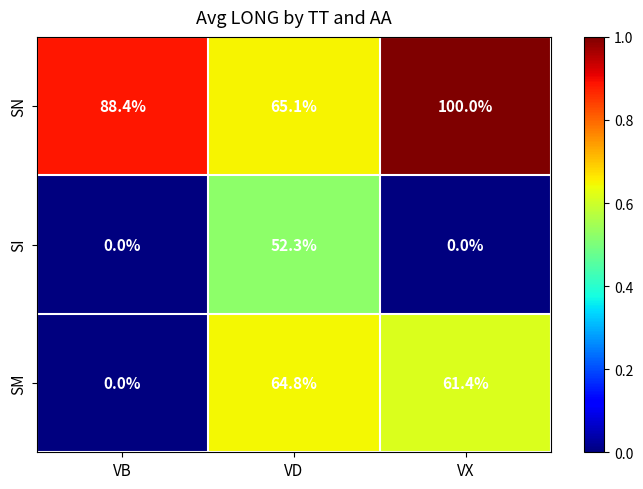

At which label does SN first exceed 88?

VB